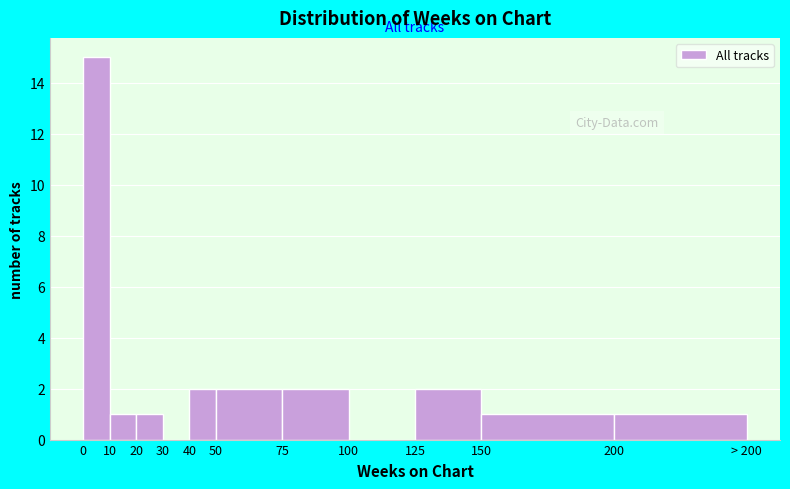

Reading right to left, extract all data points from this chart.

200=1	150=1	125=2	100=0	75=2	50=2	40=2	30=0	20=1	10=1	0=15